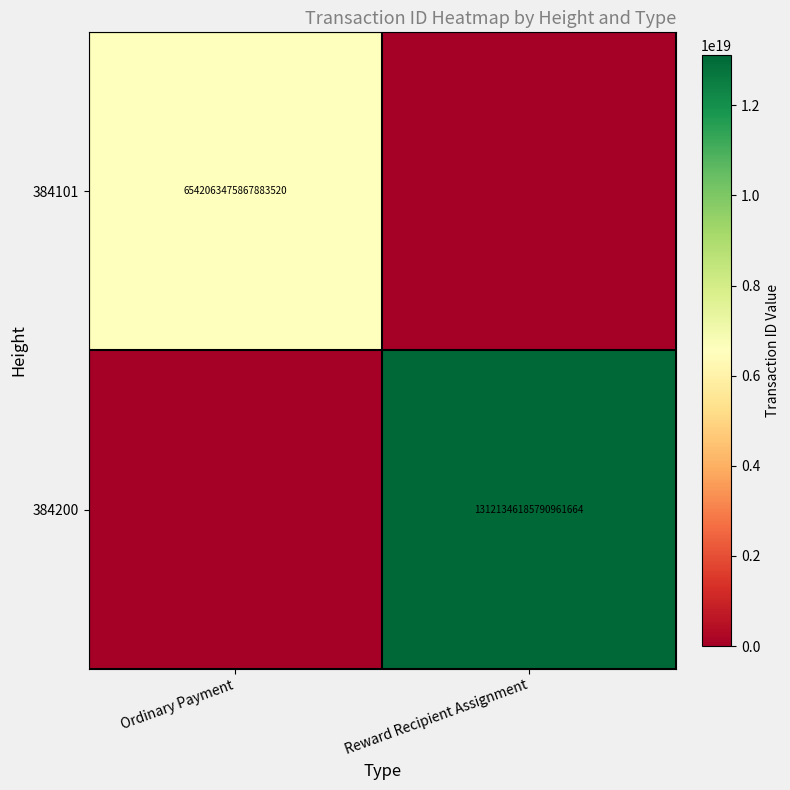

The 384200 series shows 19952363705884459008 at Reward Recipient Assignment. True or false?

False